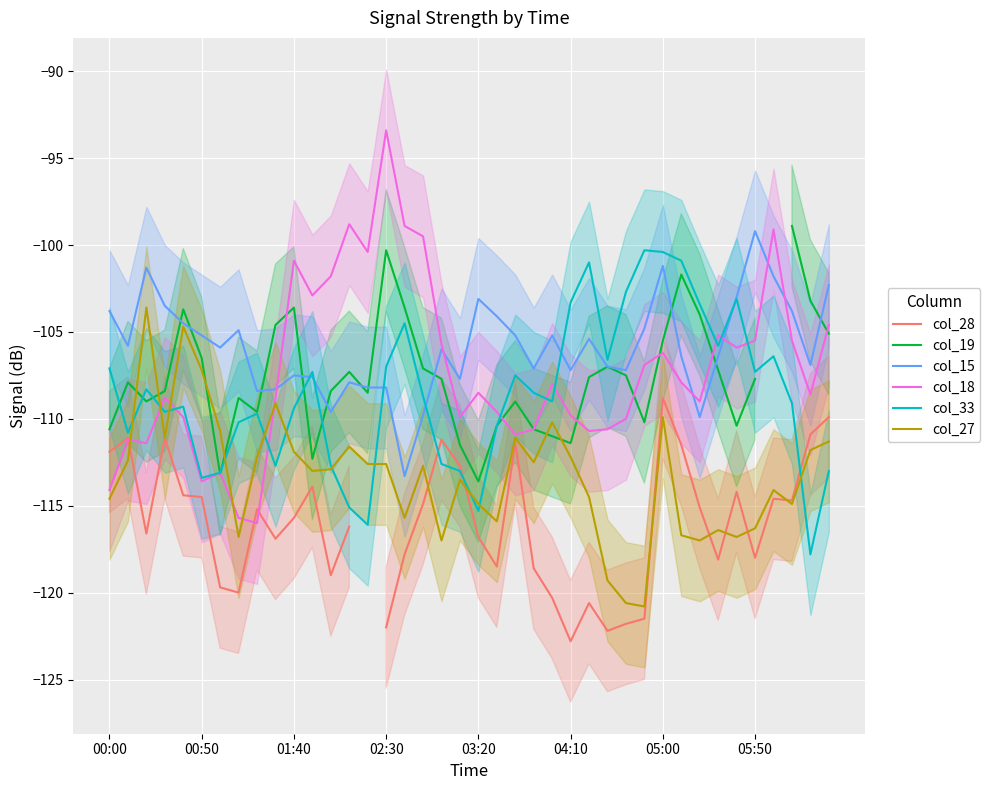

True or false: col_15 has a value of -99.2 at 05:50.

True